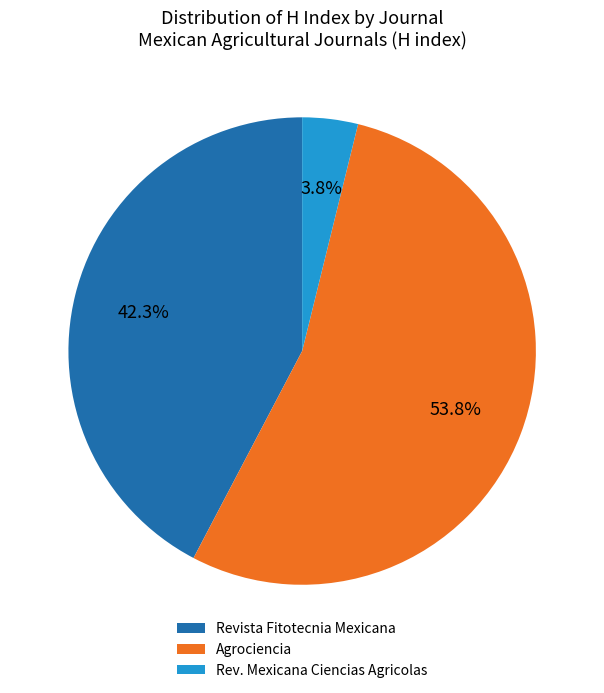

What is the smallest slice in the pie chart?

Rev. Mexicana Ciencias Agricolas